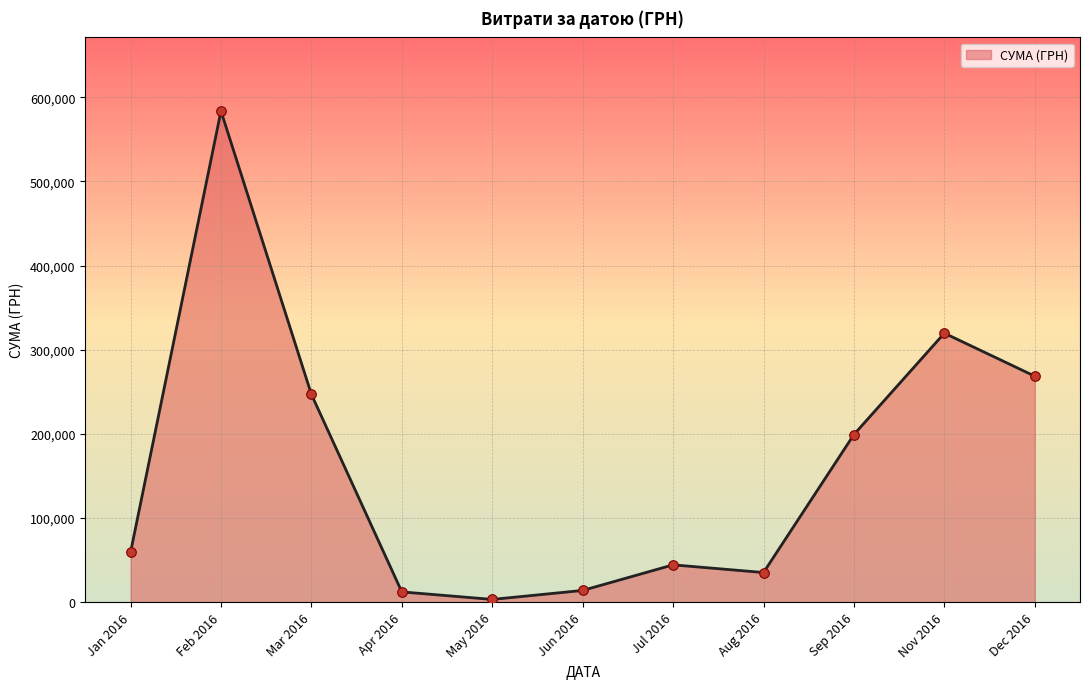

Between Aug 2016 and Sep 2016, which is larger?

Sep 2016